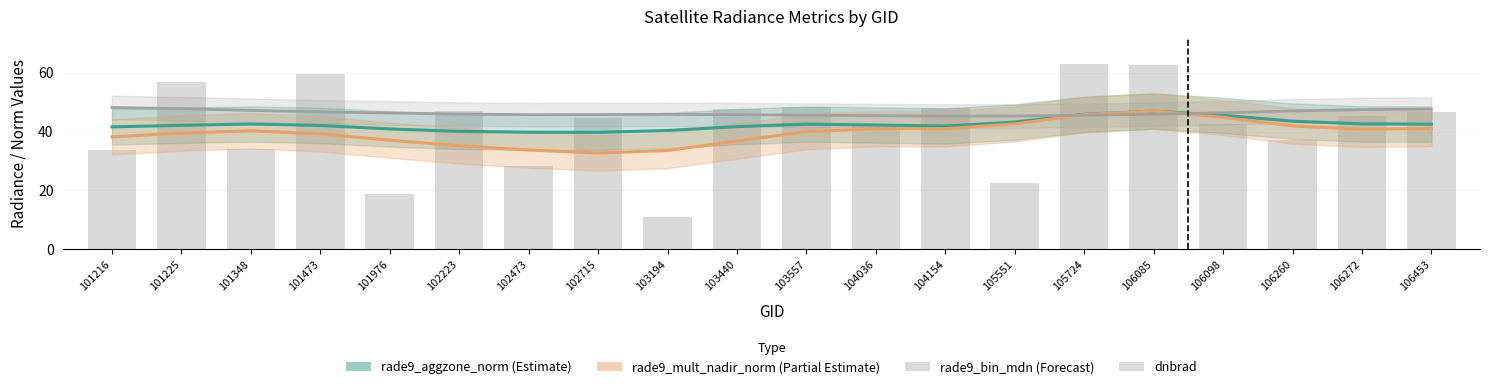

What is the change in value from 106098 to 106453?

+4.0